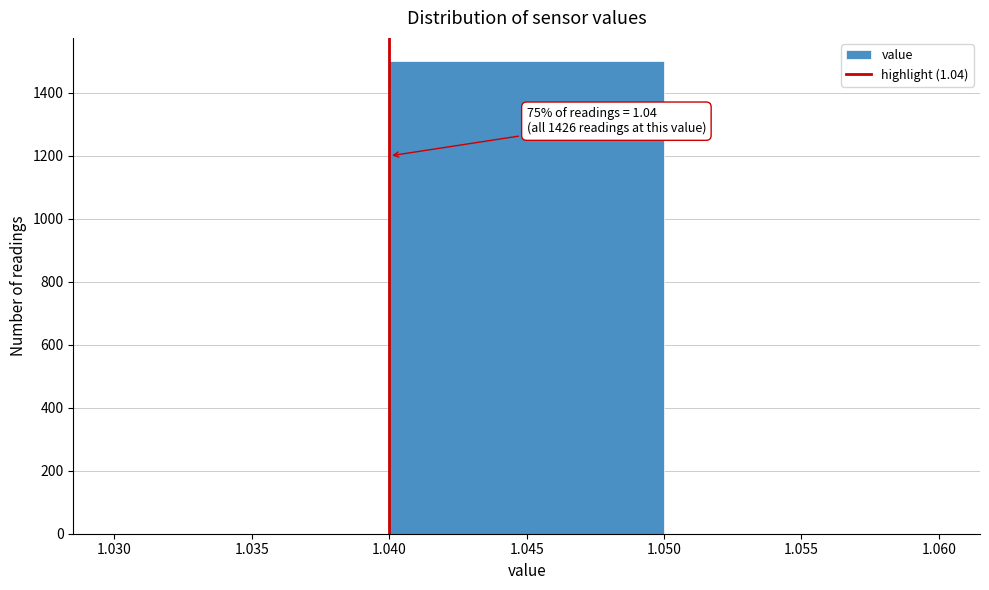

Which range on the x-axis has the tallest bar?

1.040 to 1.050